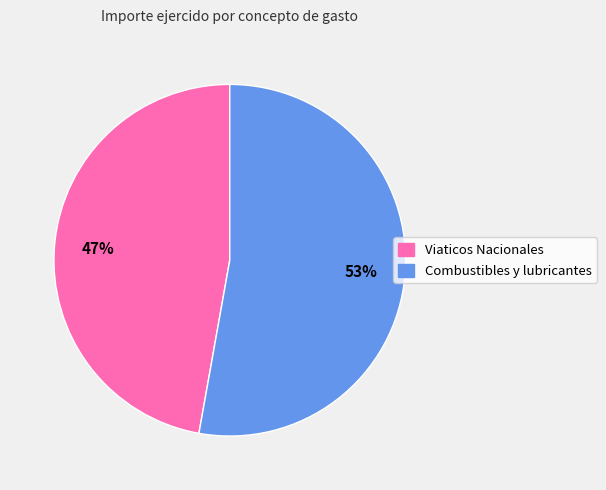

Which category accounts for the majority?

Combustibles y lubricantes